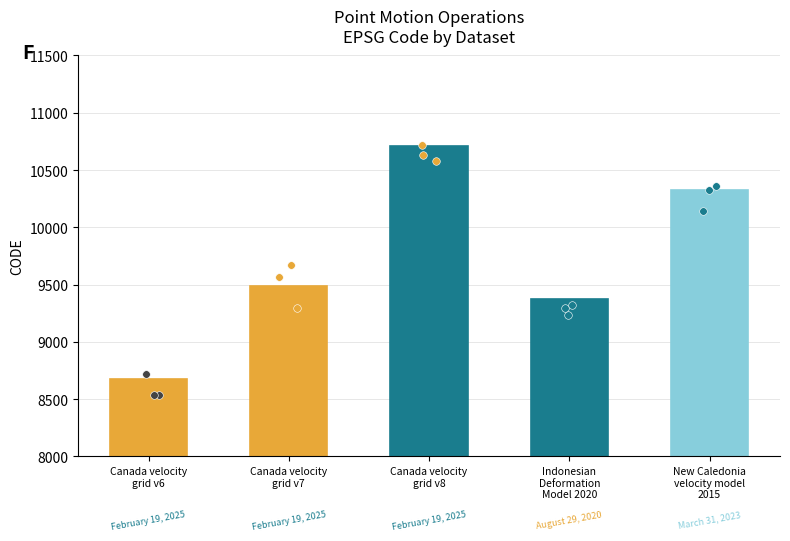

What is the change in value from Canada velocity
grid v6 to Indonesian
Deformation
Model 2020?

+699